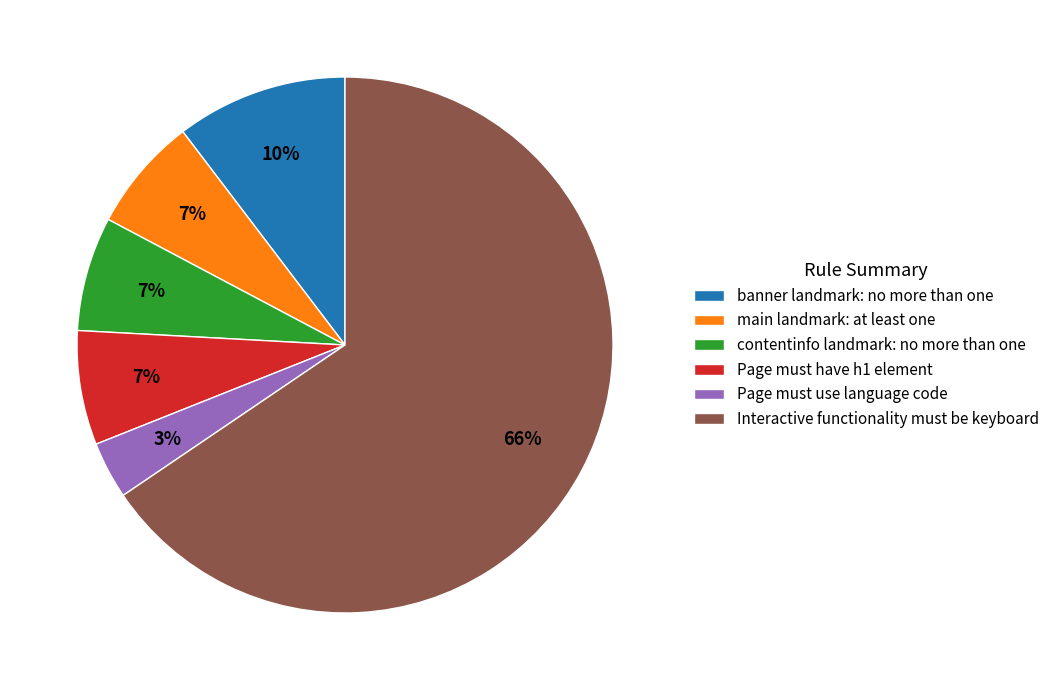

Between Page must have h1 element and Interactive functionality must be keyboard, which is larger?

Interactive functionality must be keyboard